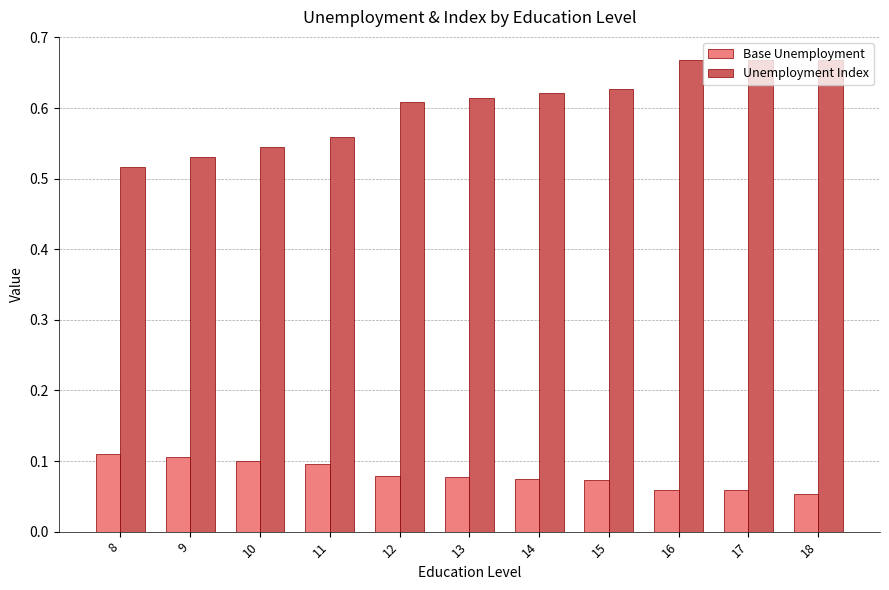

Rank the series by their maximum value, from lowest to highest.

Base Unemployment, Unemployment Index